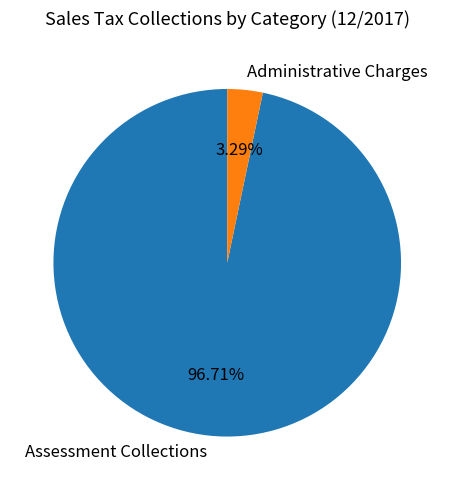

Count the number of slices in the pie.

2